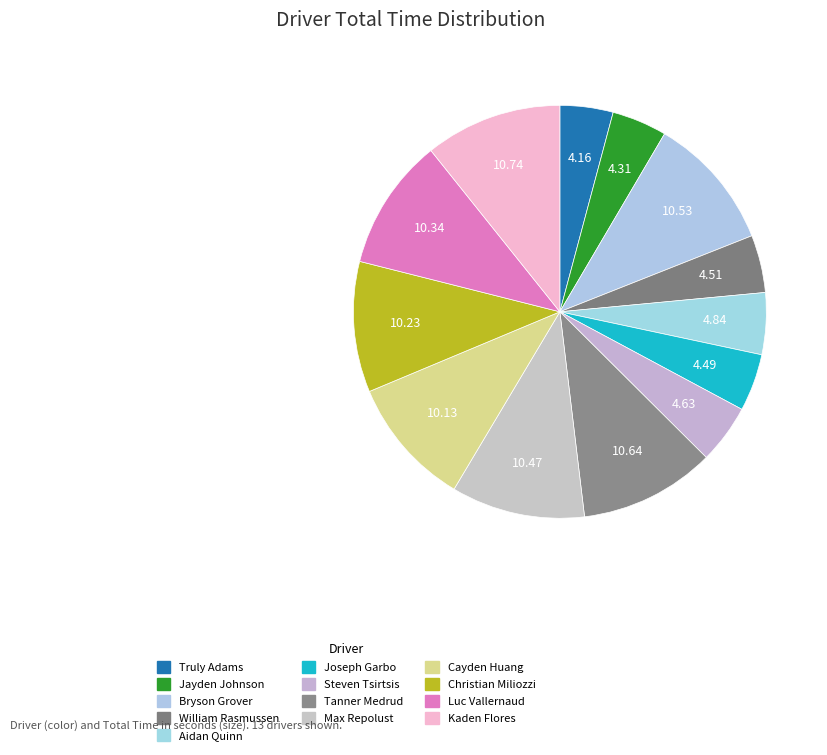

To the nearest percent, what is the difference between the largest and smallest slice percentages?

7%